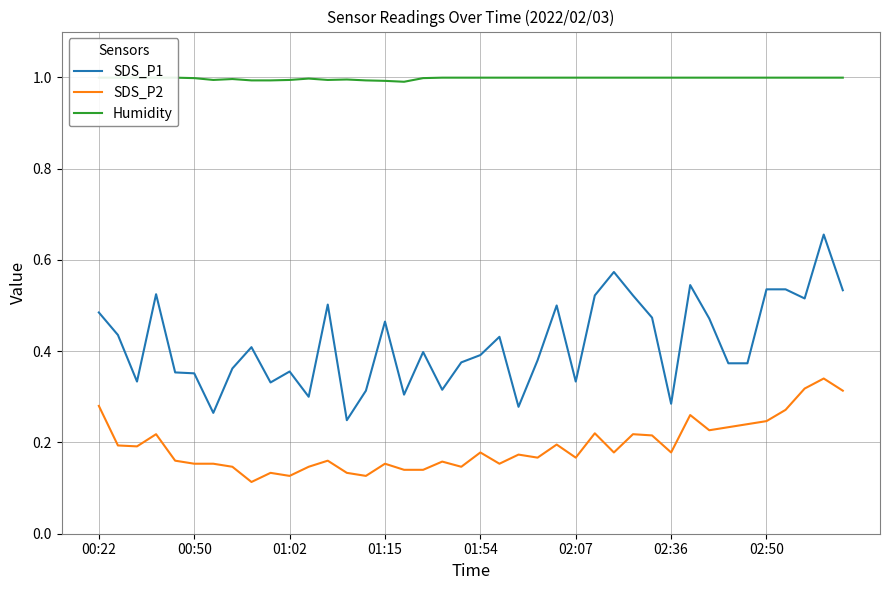

The SDS_P1 series shows 0.4 at 8. True or false?

True